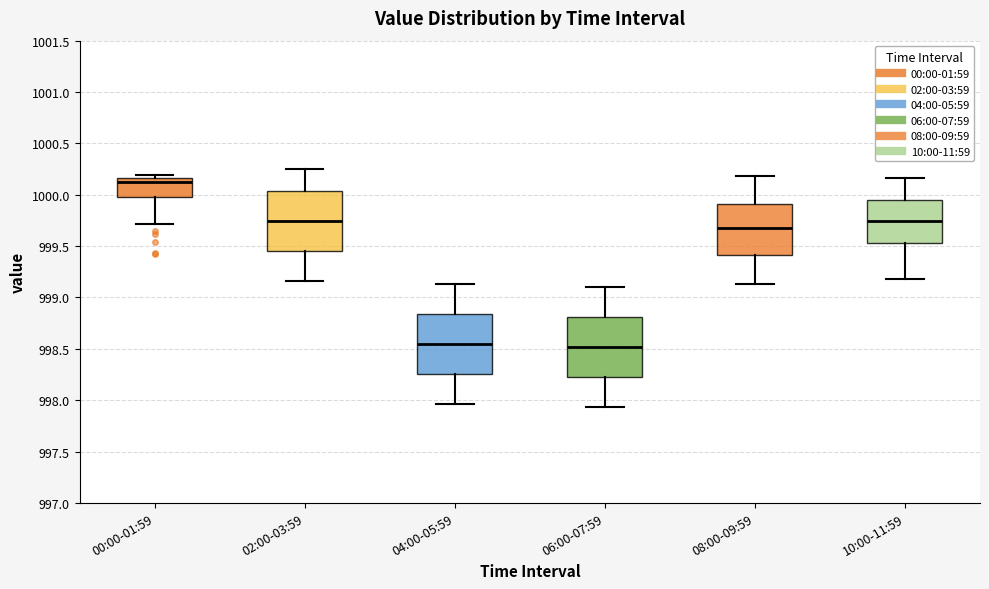

Reading left to right, transcribe this box plot: for each box, give where its median line is, the range the box spans, and where its two whiskers end, as read against the y-axis. The values are not printed on the chart, so give them approximately, as read against the axis.

00:00-01:59: median 1000.15 (just below the box's upper edge), box 1000.00 to 1000.15, whiskers 999.70 to 1000.20
02:00-03:59: median 999.75, box 999.45 to 1000.05, whiskers 999.15 to 1000.25
04:00-05:59: median 998.55, box 998.25 to 998.85, whiskers 997.95 to 999.15
06:00-07:59: median 998.50, box 998.20 to 998.80, whiskers 997.95 to 999.10
08:00-09:59: median 999.70, box 999.40 to 999.90, whiskers 999.15 to 1000.20
10:00-11:59: median 999.75, box 999.55 to 999.95, whiskers 999.20 to 1000.15